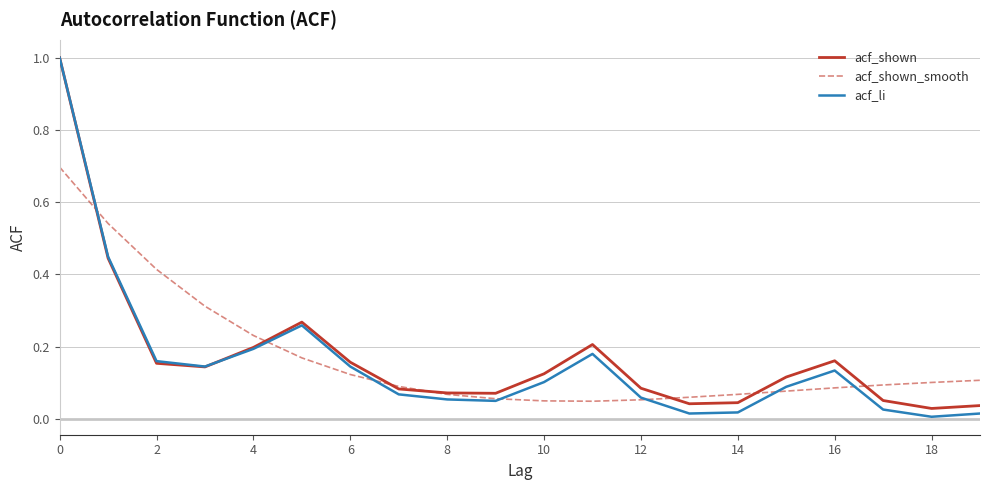

How many intersections are there between acf_shown_smooth and acf_li?

7